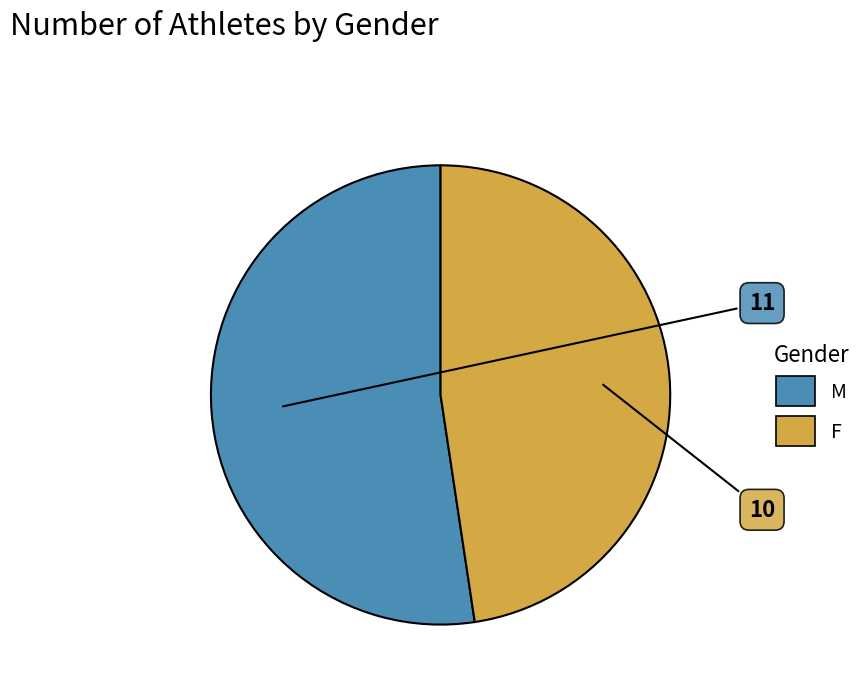

Combined, do F and M account for over 50%?

Yes